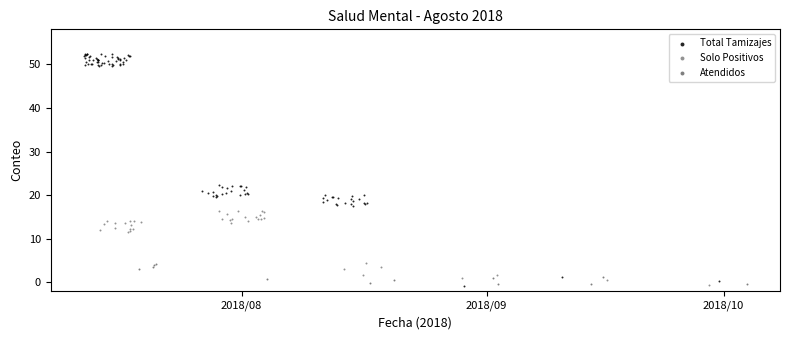

Which series has the largest Y range (max minus min)?

Total Tamizajes